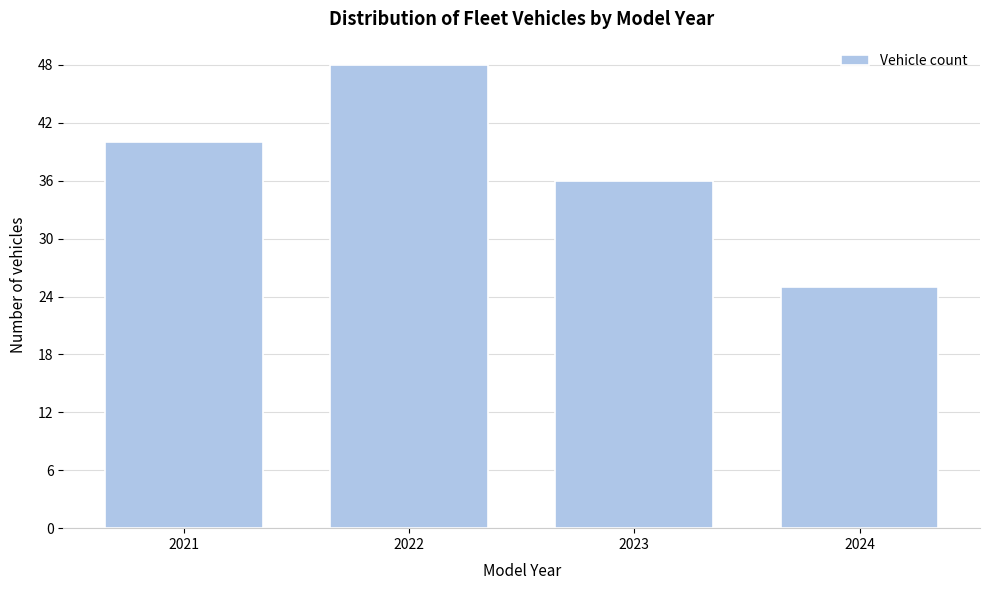

Reading right to left, what are all the values shown in this chart?

25	36	48	40